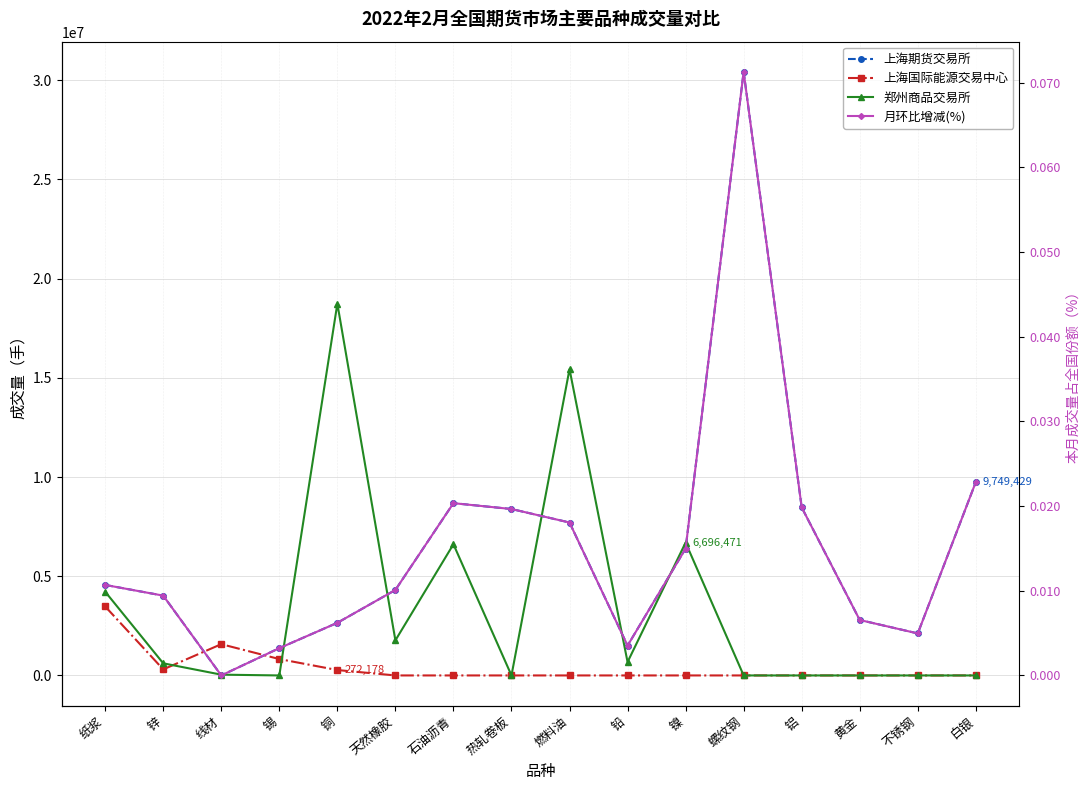

Rank the series at 镍 from highest to lowest value.

郑州商品交易所, 上海期货交易所, 月环比增减(%), 上海国际能源交易中心